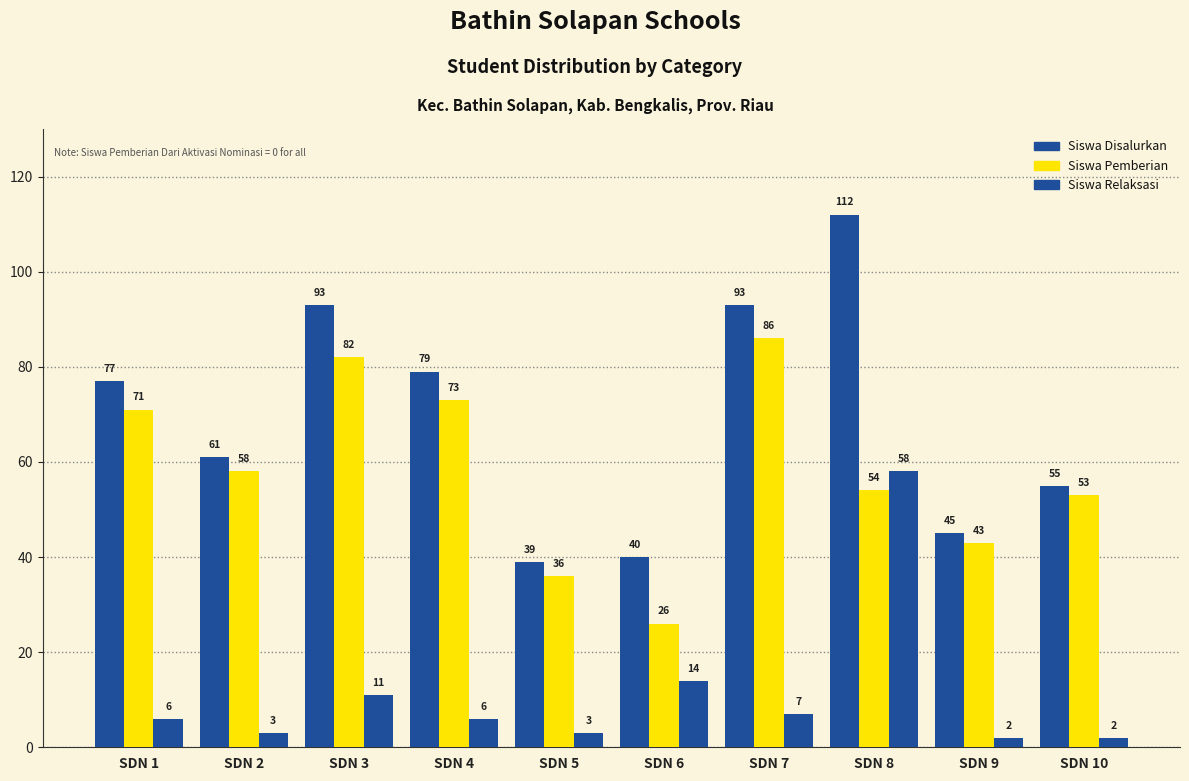

What is the approximate value of Siswa Disalurkan at SDN 2, to the nearest 5?

60